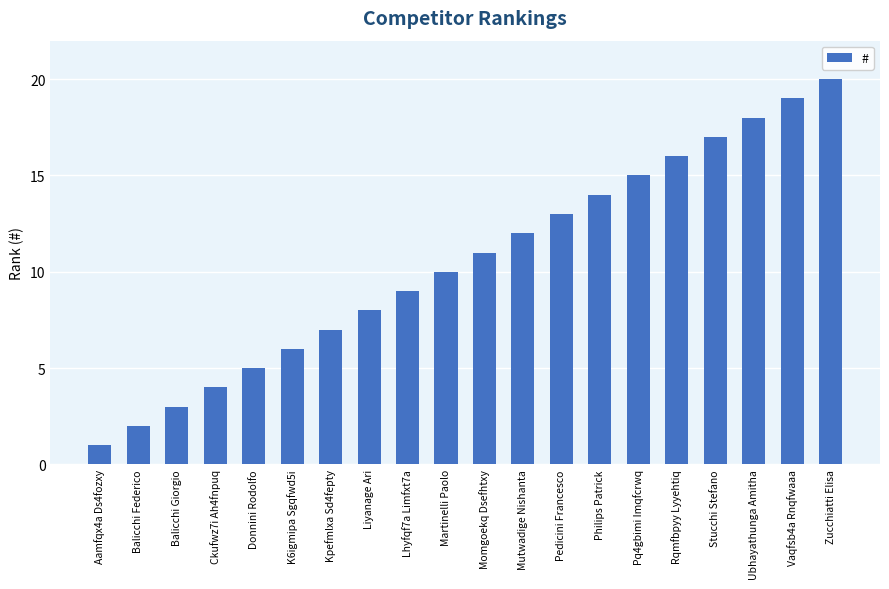

What is the difference between the maximum and minimum values?

19